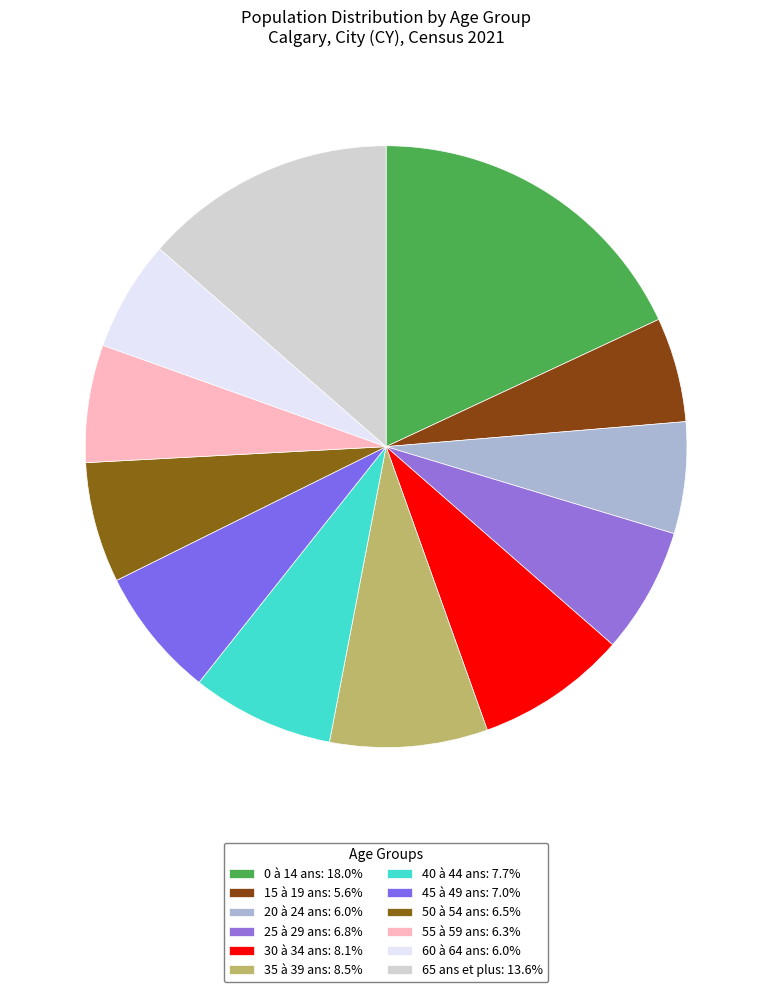

Rank the categories by value from lowest to highest.

15 à 19 ans, 60 à 64 ans, 20 à 24 ans, 55 à 59 ans, 50 à 54 ans, 25 à 29 ans, 45 à 49 ans, 40 à 44 ans, 30 à 34 ans, 35 à 39 ans, 65 ans et plus, 0 à 14 ans